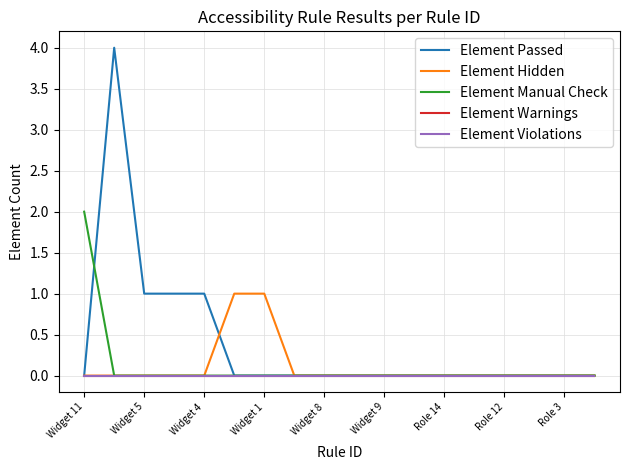

Does the chart have visible grid lines?

Yes